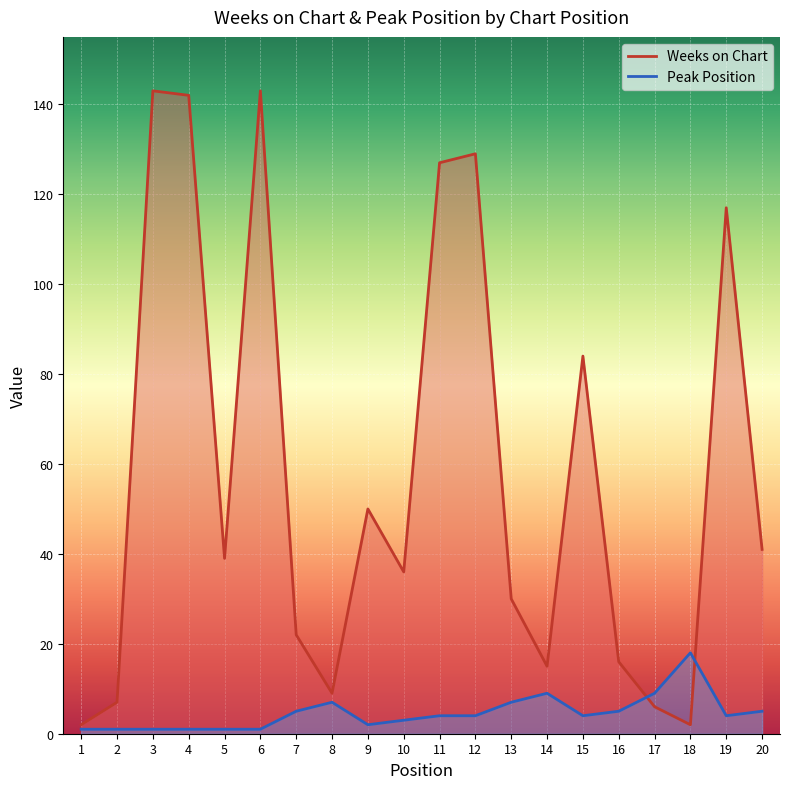

Reading left to right, what are all the values shown in this chart?

Weeks on Chart: 1=2	2=7	3=143	4=142	5=39	6=143	7=22	8=9	9=50	10=36	11=127	12=129	13=30	14=15	15=84	16=16	17=6	18=2	19=117	20=41
Peak Position: 1=1	2=1	3=1	4=1	5=1	6=1	7=5	8=7	9=2	10=3	11=4	12=4	13=7	14=9	15=4	16=5	17=9	18=18	19=4	20=5